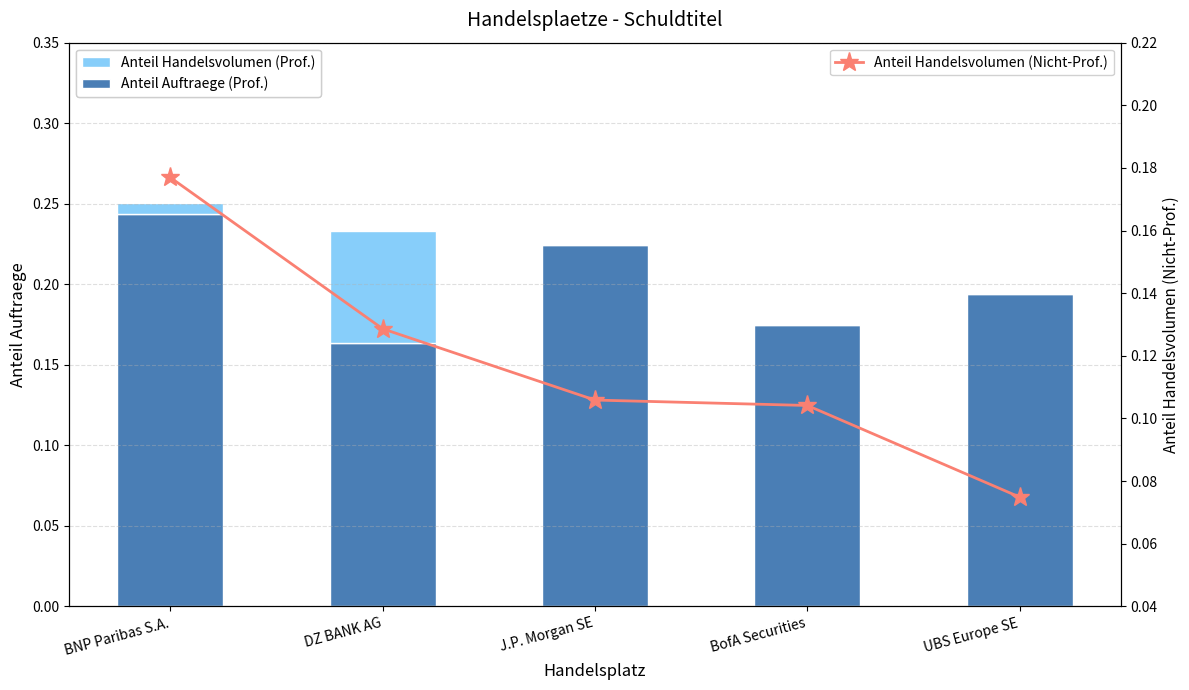

What is the highest value of the Anteil Handelsvolumen (Prof.) series?

0.1